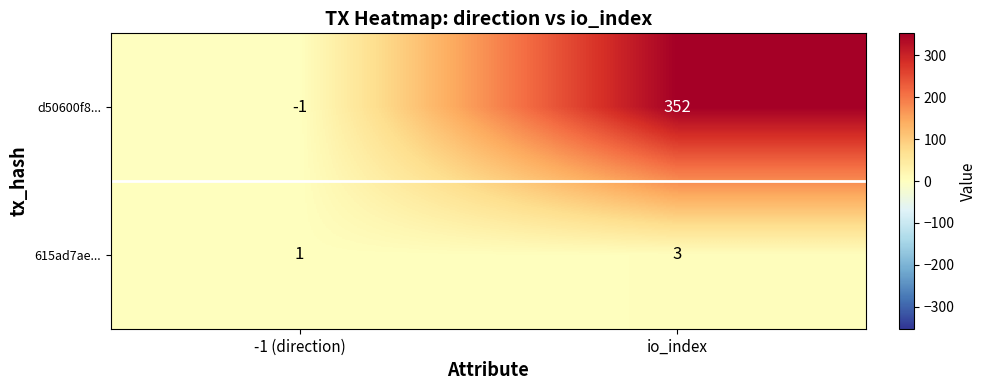

True or false: d50600f8... has a value of -1 at -1 (direction).

True